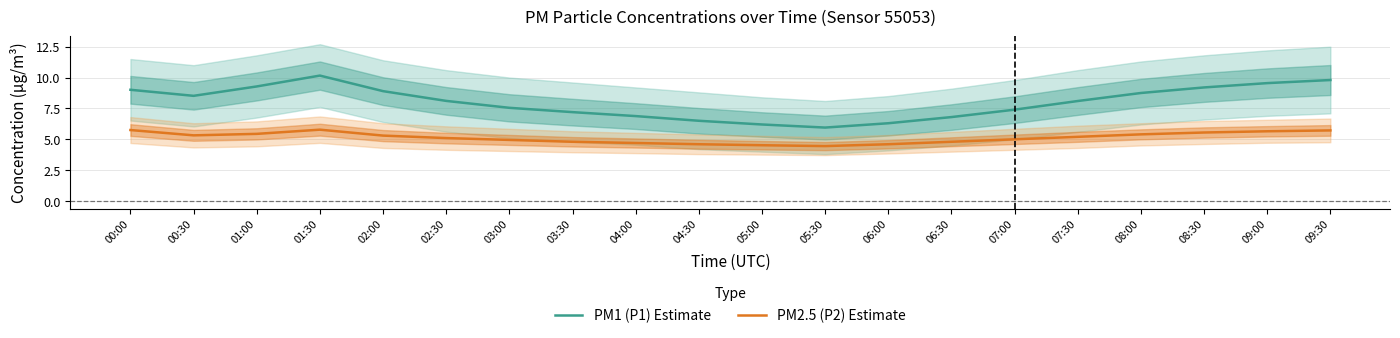

What is the average value of the PM2.5 (P2) Estimate series?

5.1